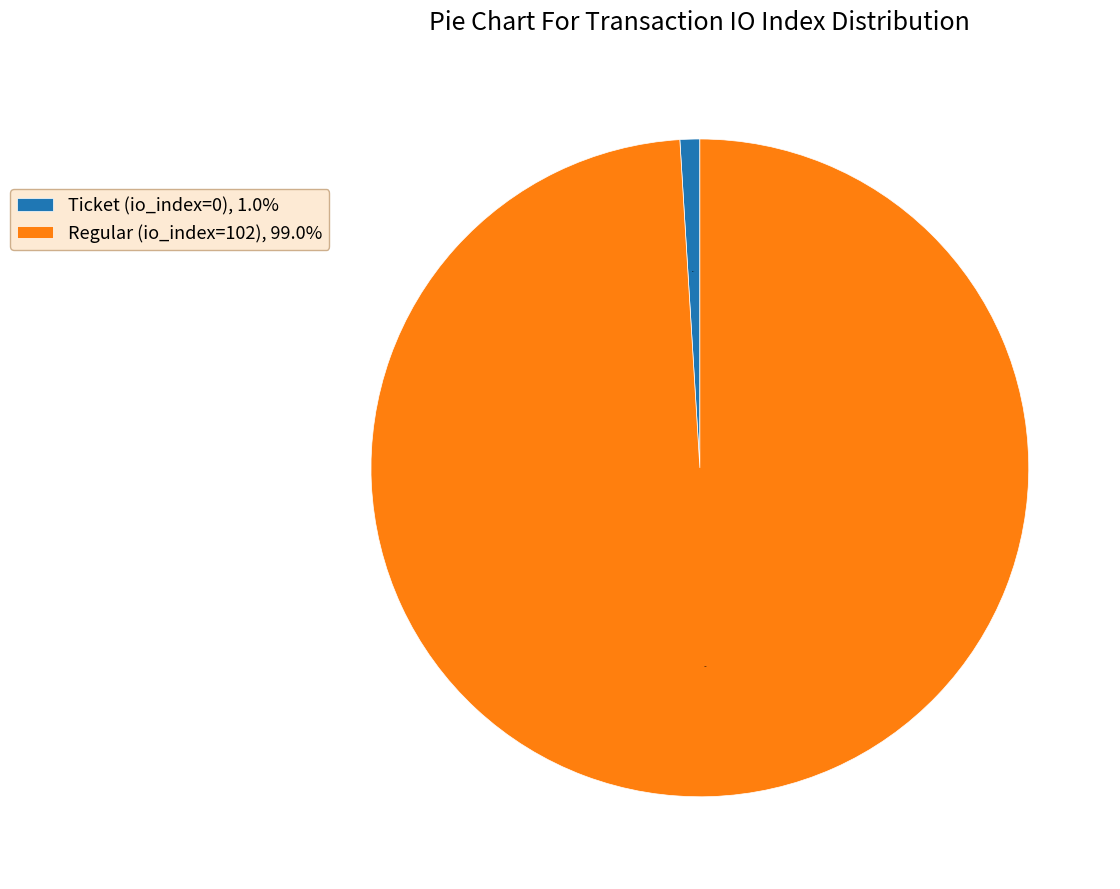

Rank the categories by value from highest to lowest.

Regular (io_index=102), Ticket (io_index=0)